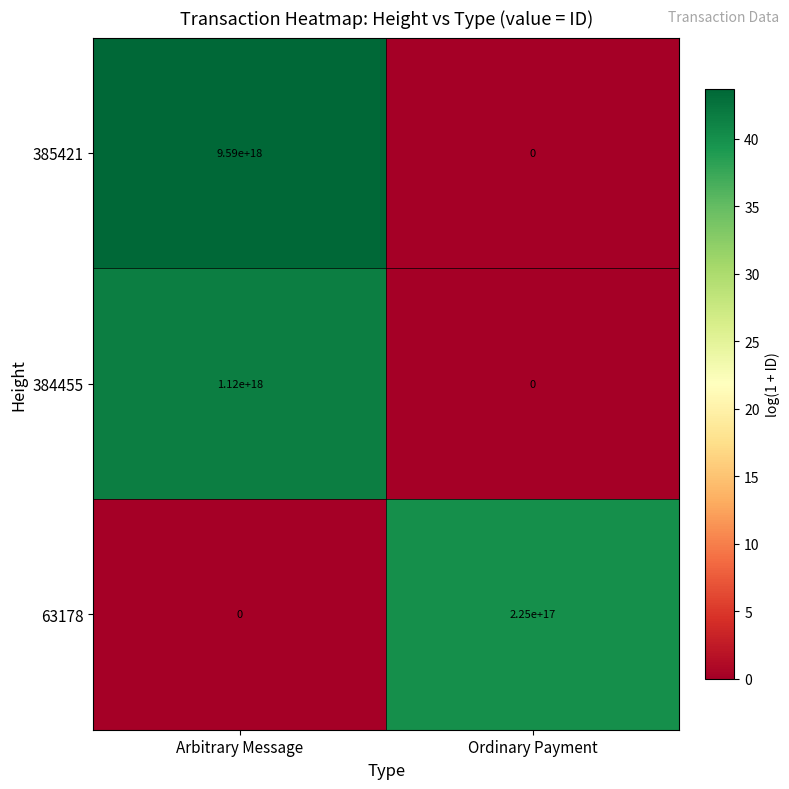

Which series has the largest total across all categories?

385421